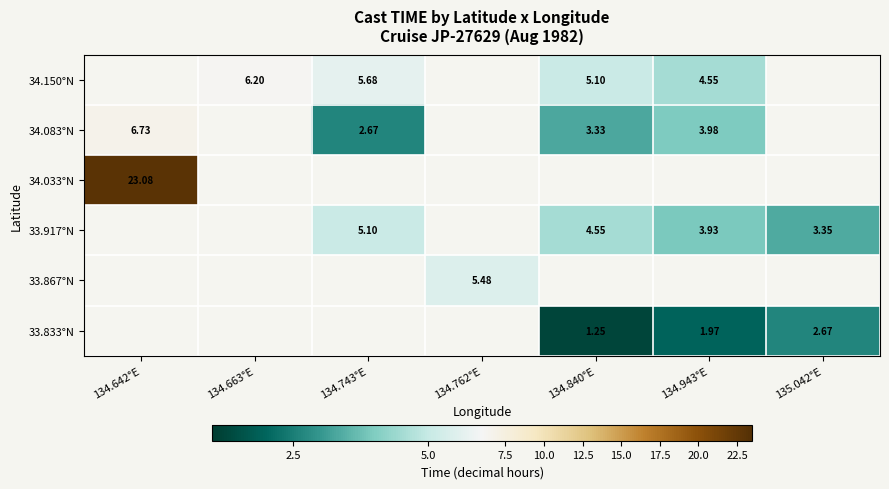

What is the greatest value displayed?

23.1